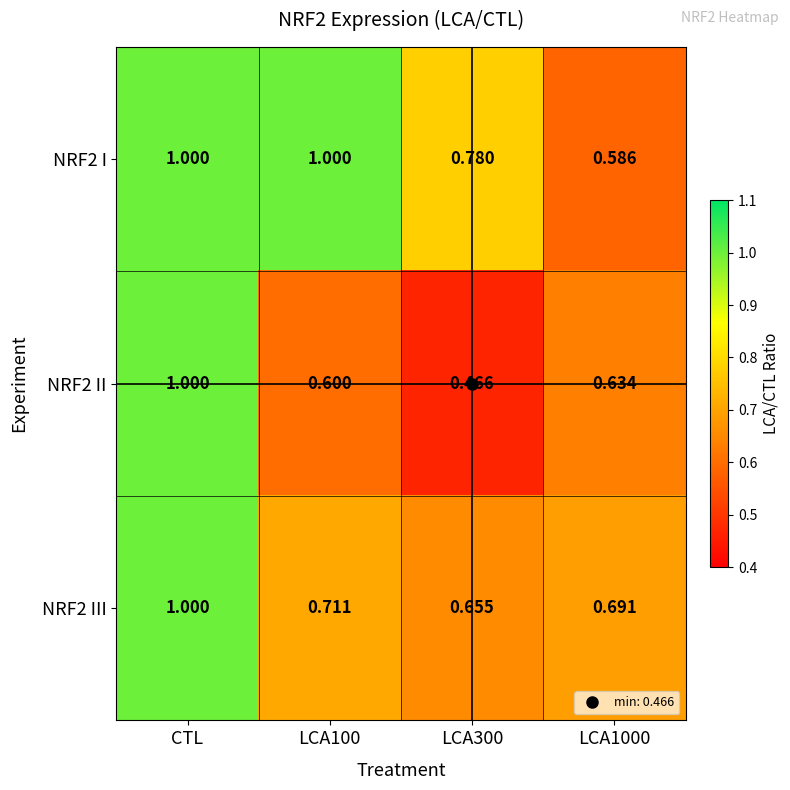

At which category is the sum across all series the highest?

CTL